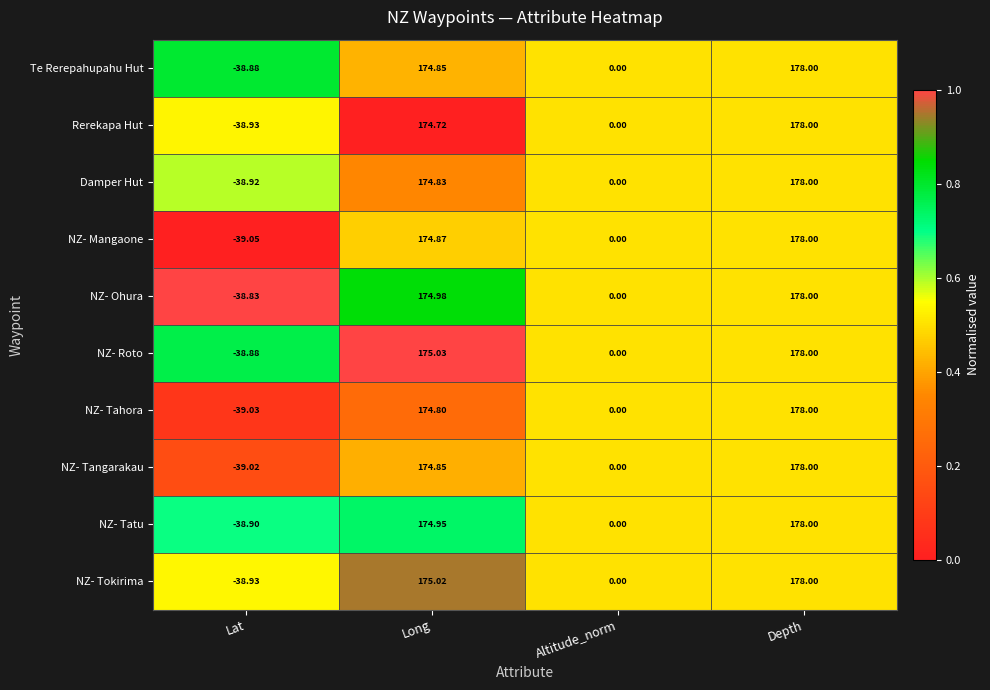

Which category has the highest value across all series?

Depth